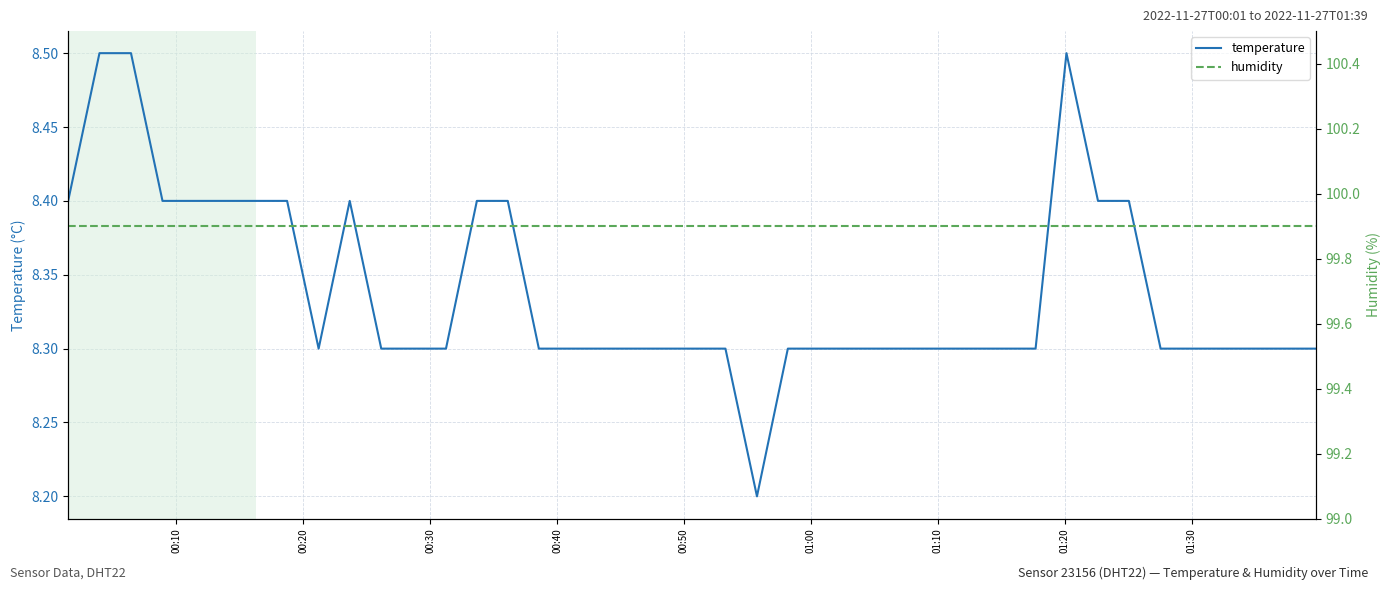

What is the minimum value for temperature?

8.2